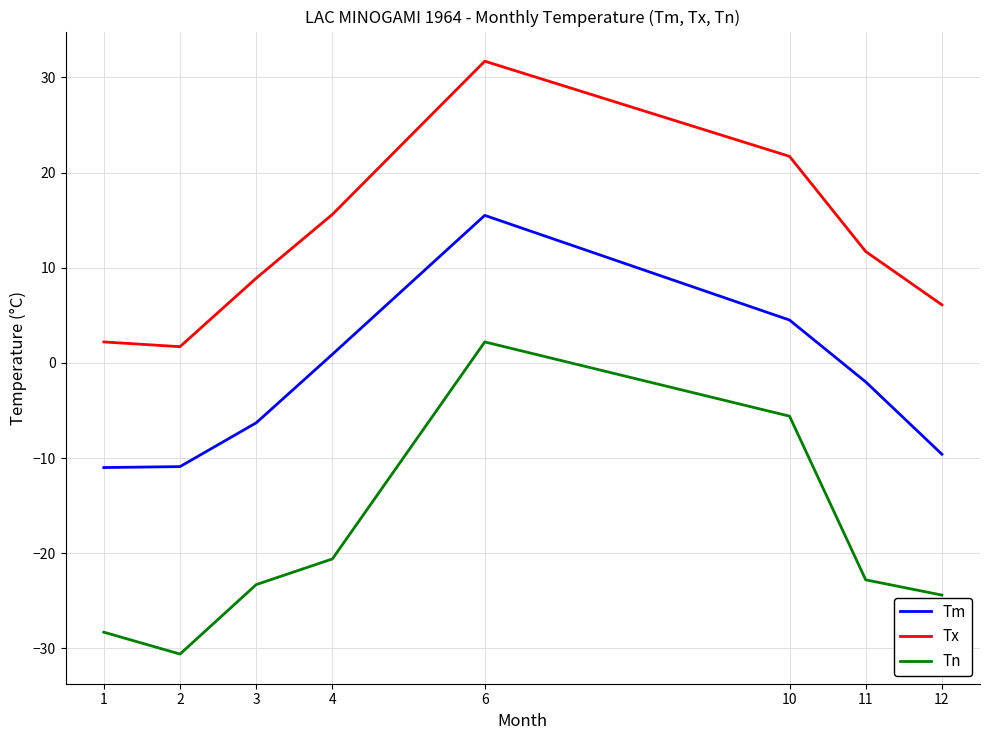

Rank the series by their average value, from highest to lowest.

Tx, Tm, Tn